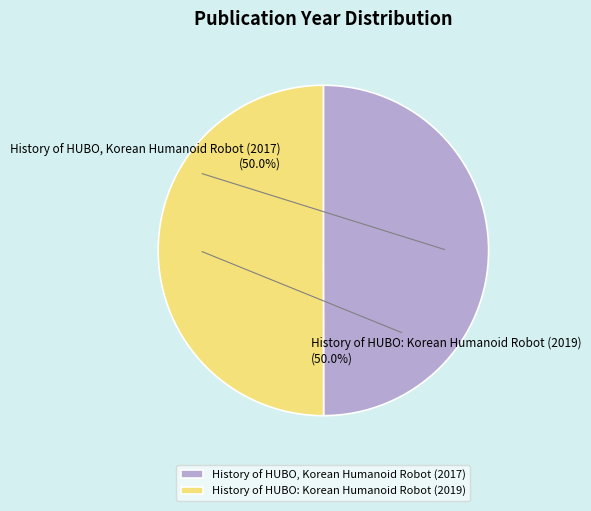

What is the ratio of the value at History of HUBO: Korean Humanoid Robot (2019) to the value at History of HUBO, Korean Humanoid Robot (2017)?

1.0